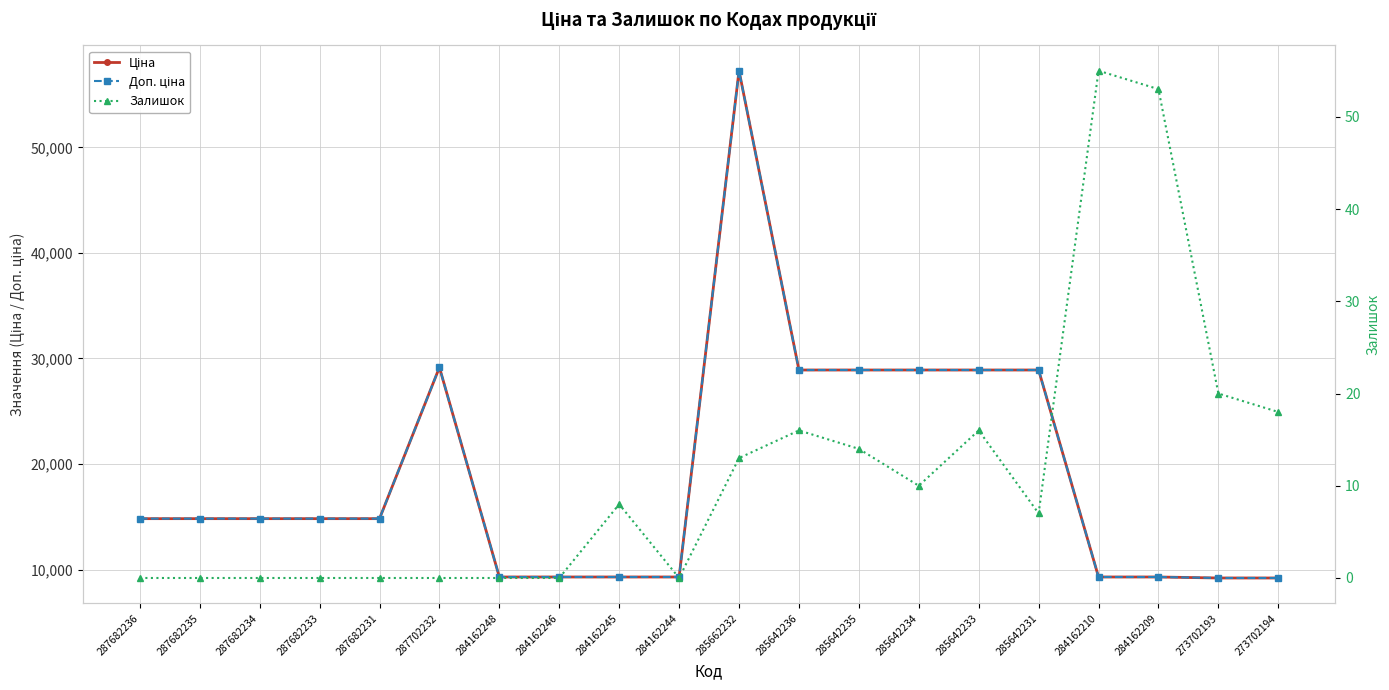

What is the difference between the maximum and minimum values in the Доп. ціна series?

48061.7